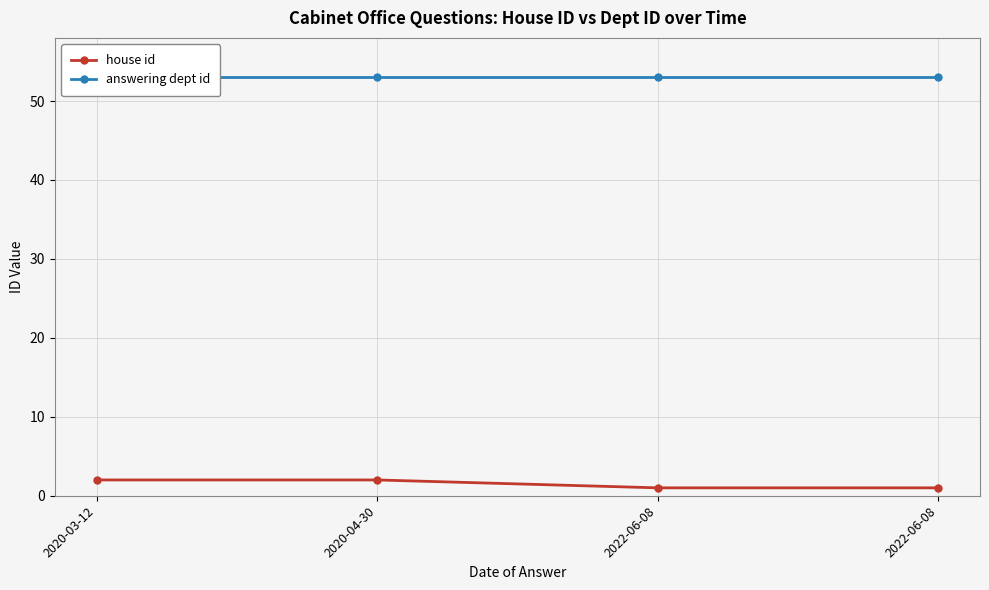

True or false: answering dept id and house id intersect in this chart.

False